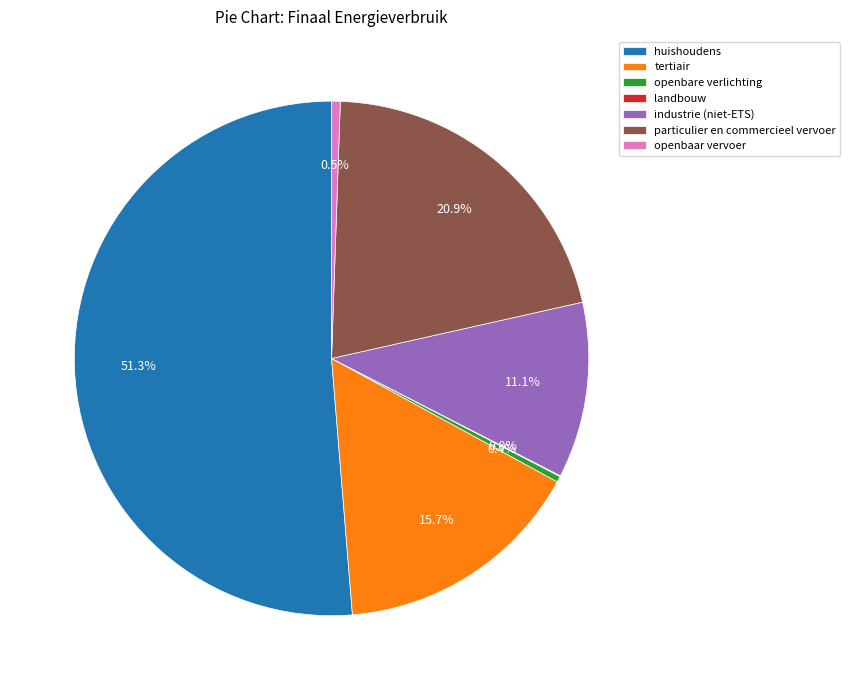

Combined, do industrie (niet-ETS) and openbare verlichting account for over 50%?

No